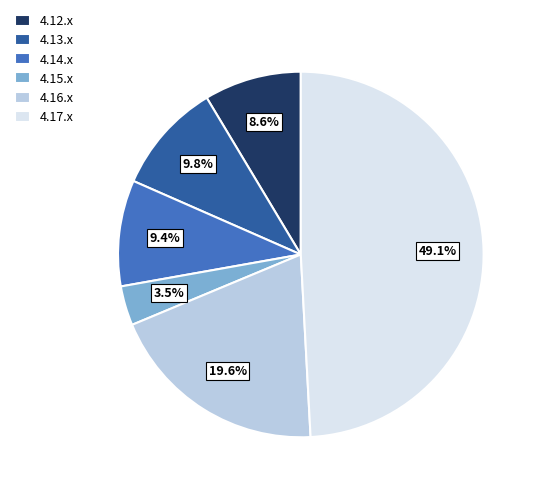

Which has a higher value, 4.13.x or 4.12.x?

4.13.x